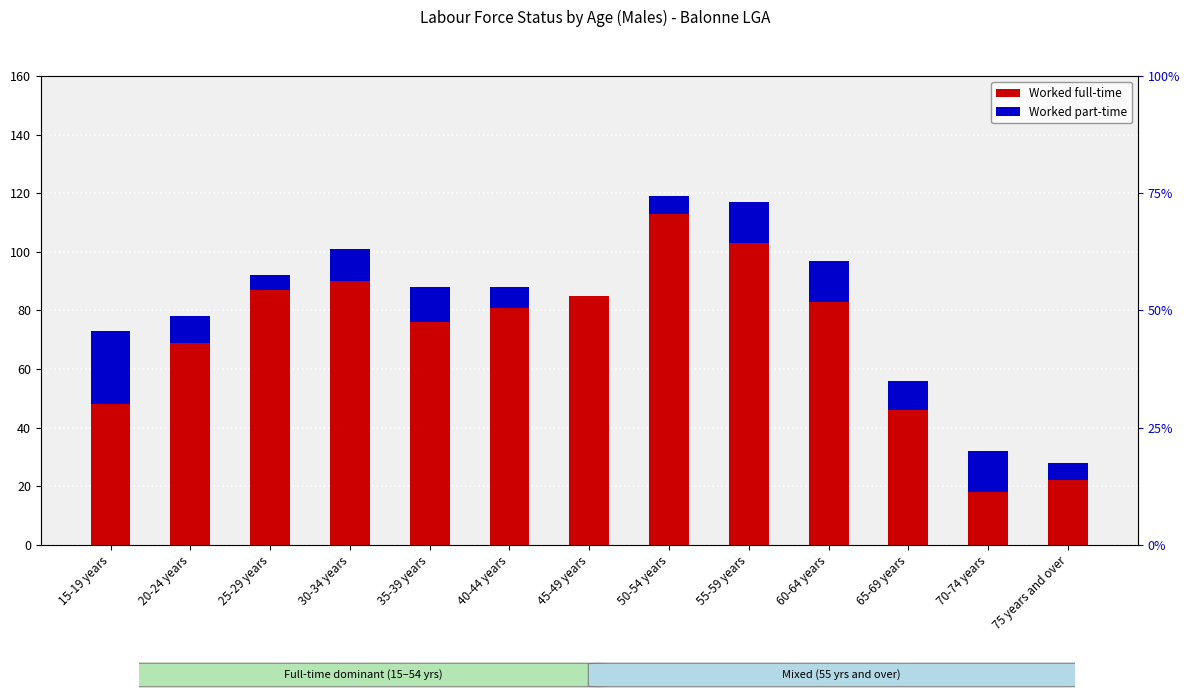

At which category is the sum across all series the highest?

50-54 years